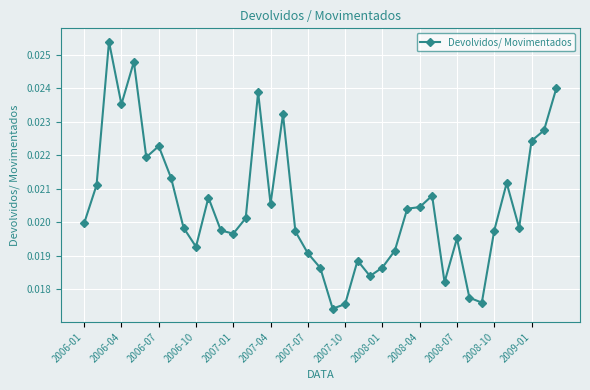

True or false: the data has more than 1 interior local peaks.

True